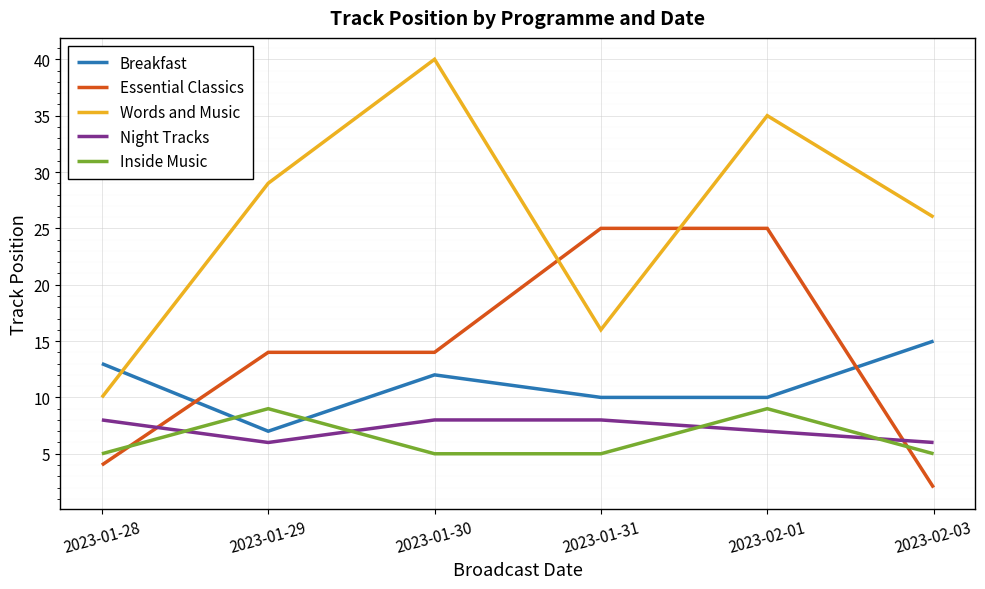

Count the Inside Music values in the range 5 to 9.

6